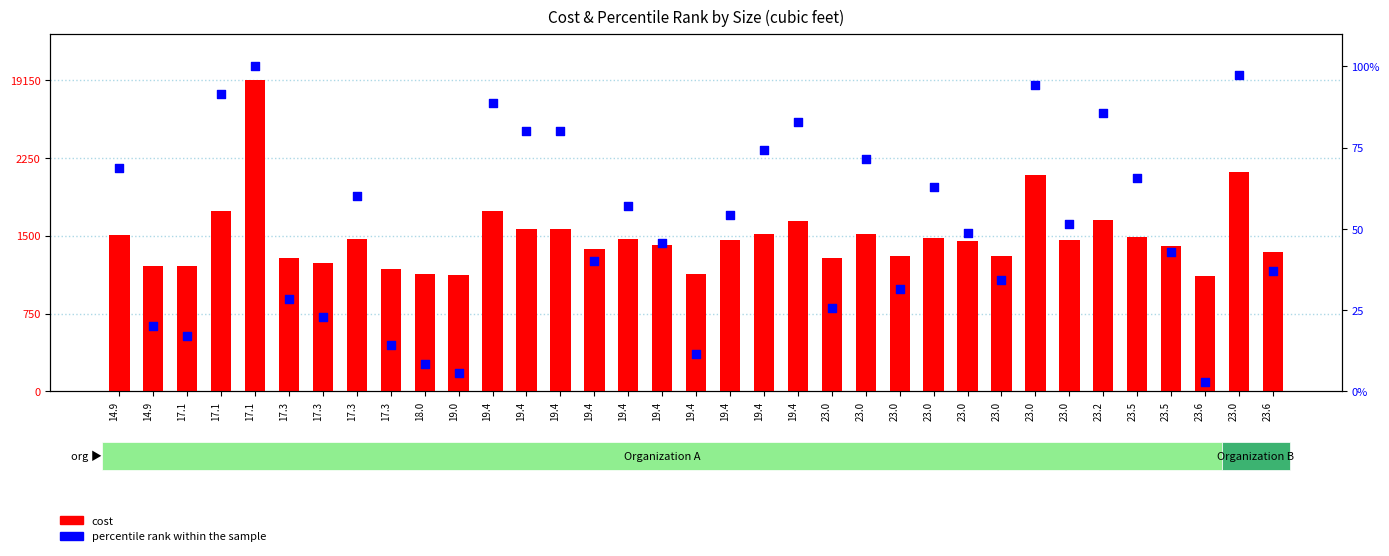

Which series reaches the minimum Y coordinate?

percentile rank within the sample